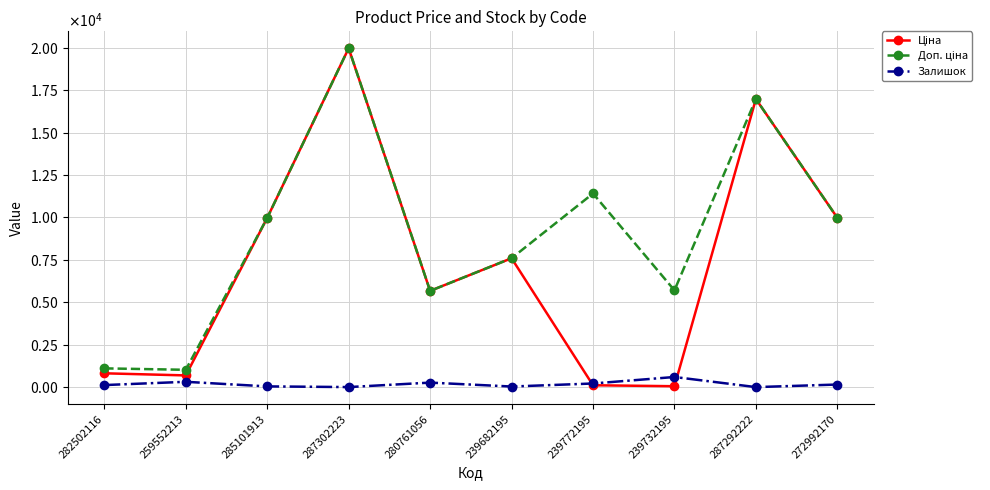

Is this an area chart (filled region under the line)?

No